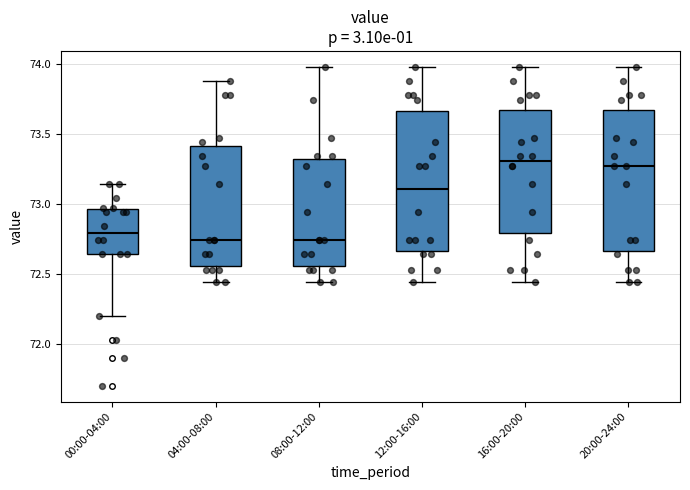

Where is the upper edge of the box for 00:00-04:00 on the y-axis? The values are not printed on the chart, so give them approximately, as read against the axis.

72.95